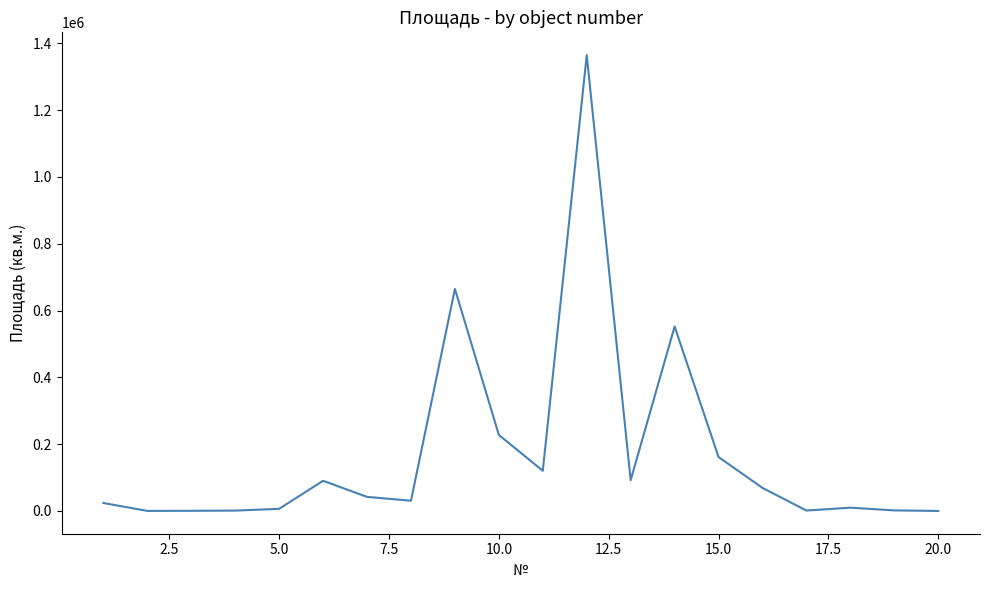

What is the maximum value shown in the chart?

1364633